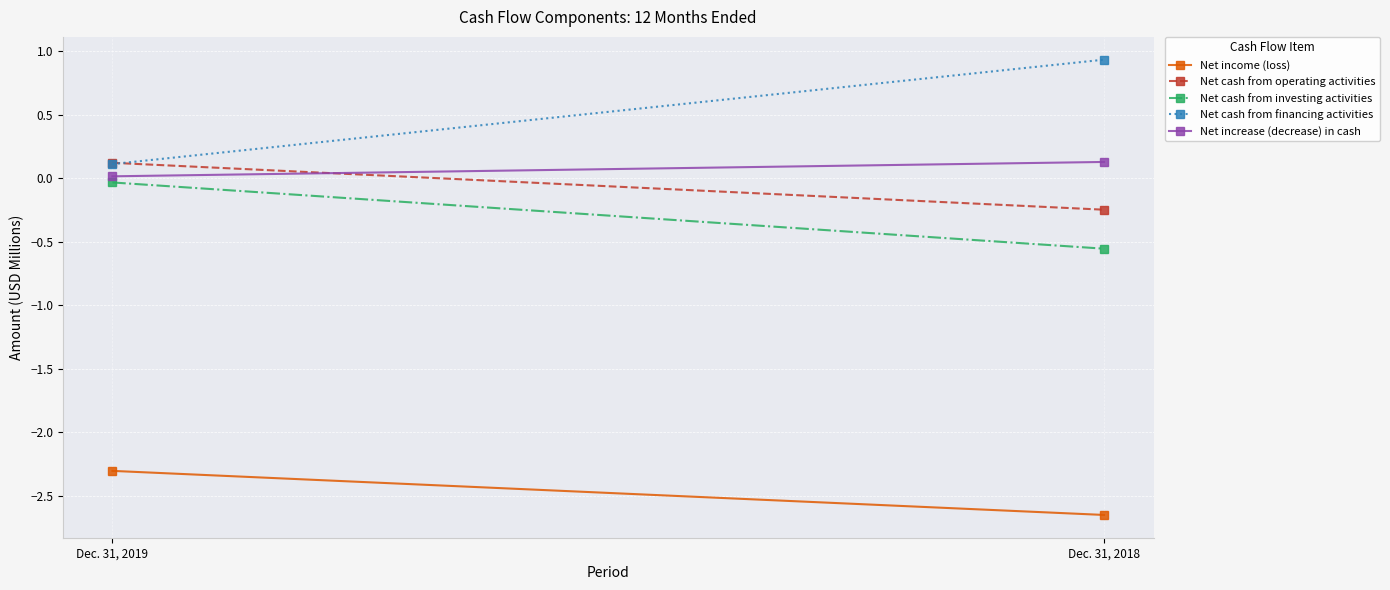

What is the sum of the Net income (loss) values at Dec. 31, 2018 and Dec. 31, 2019?

-5.0